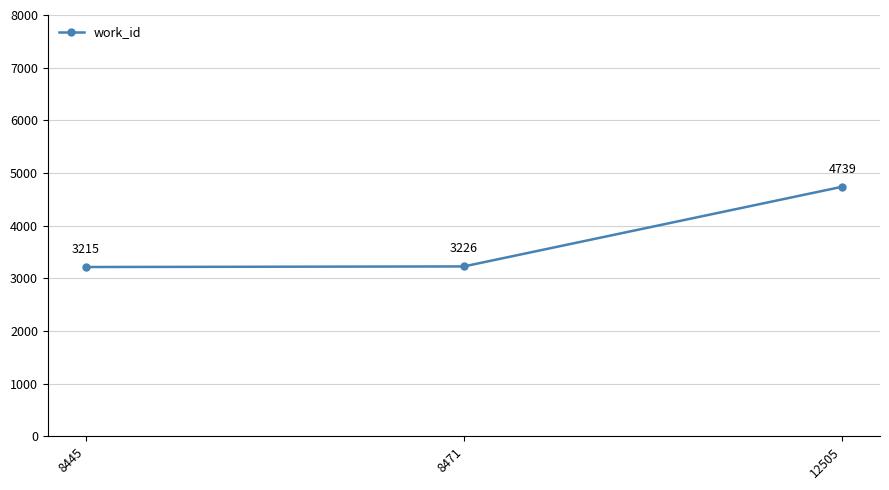

The chart shows a value of 1224 at 12505. True or false?

False